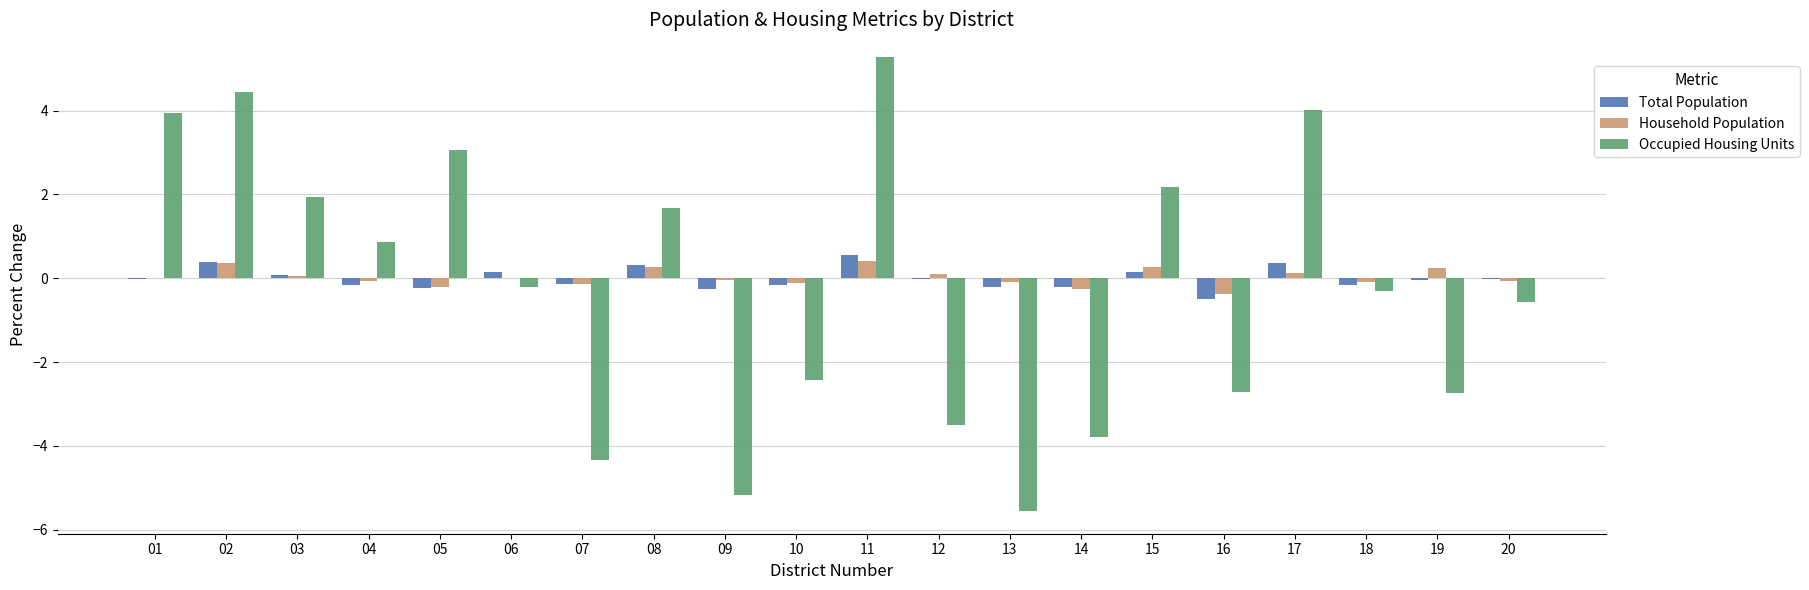

What is the total value across all series at 07?

-4.6